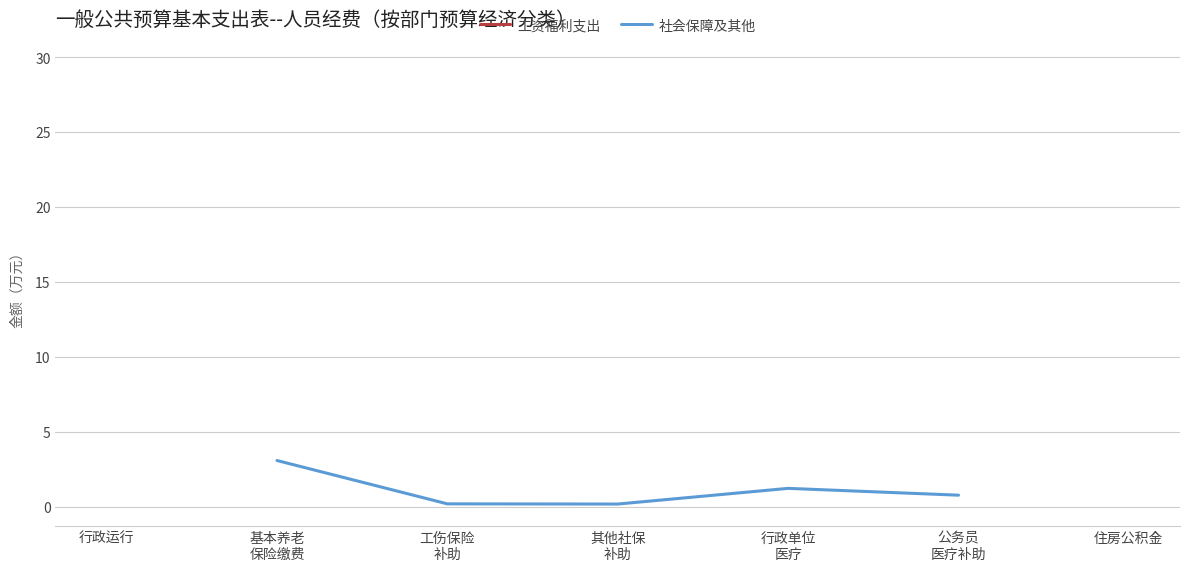

At which label does 社会保障及其他 first exceed 0?

基本养老
保险缴费